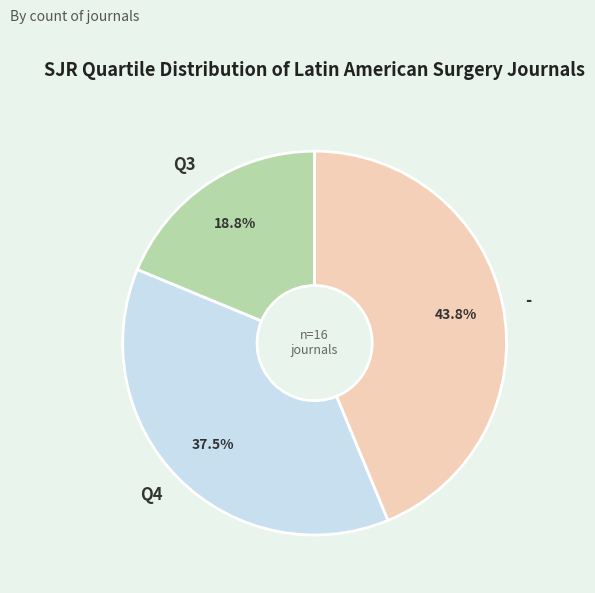

Is - the majority of the pie?

No